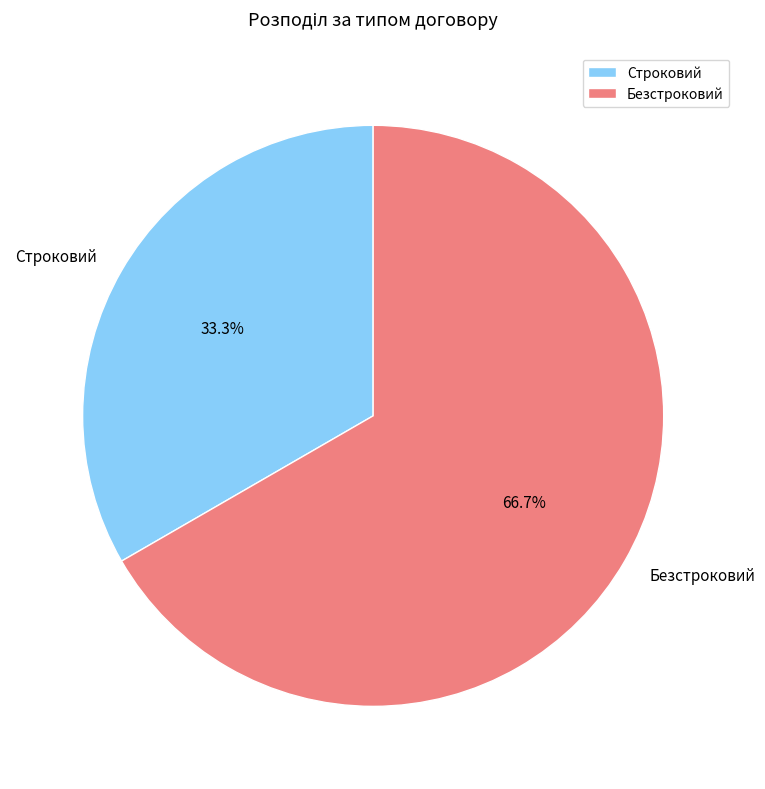

The Строковий slice represents 25% of the pie. True or false?

False